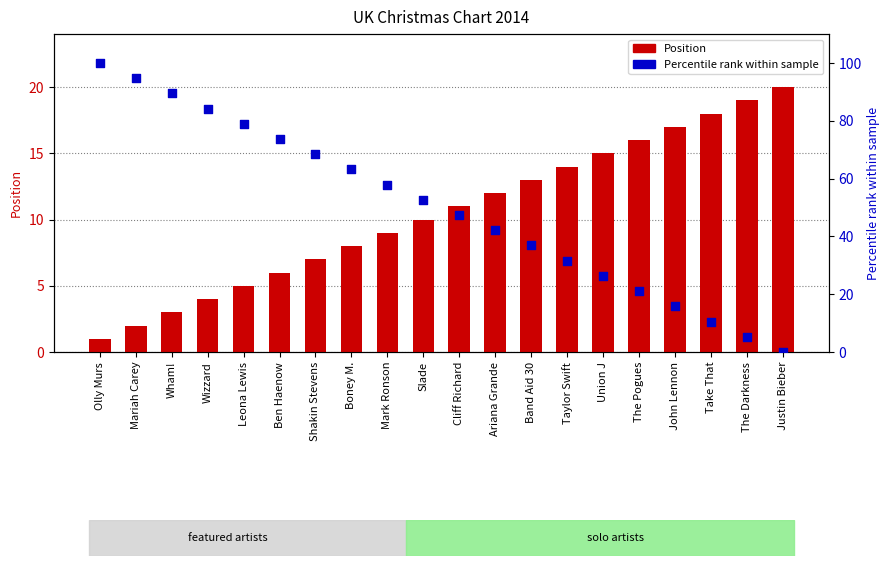

At how many categories does at least one series exceed 20?

16